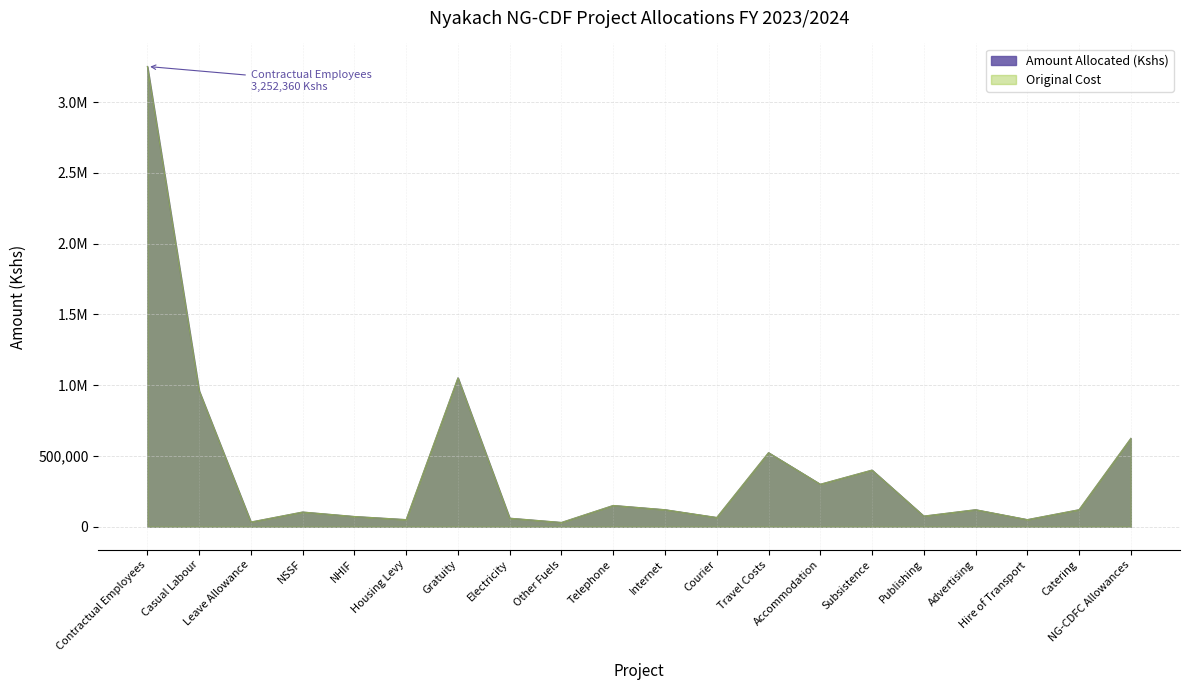

What is the label of the 20th point from the left?

NG-CDFC Allowances